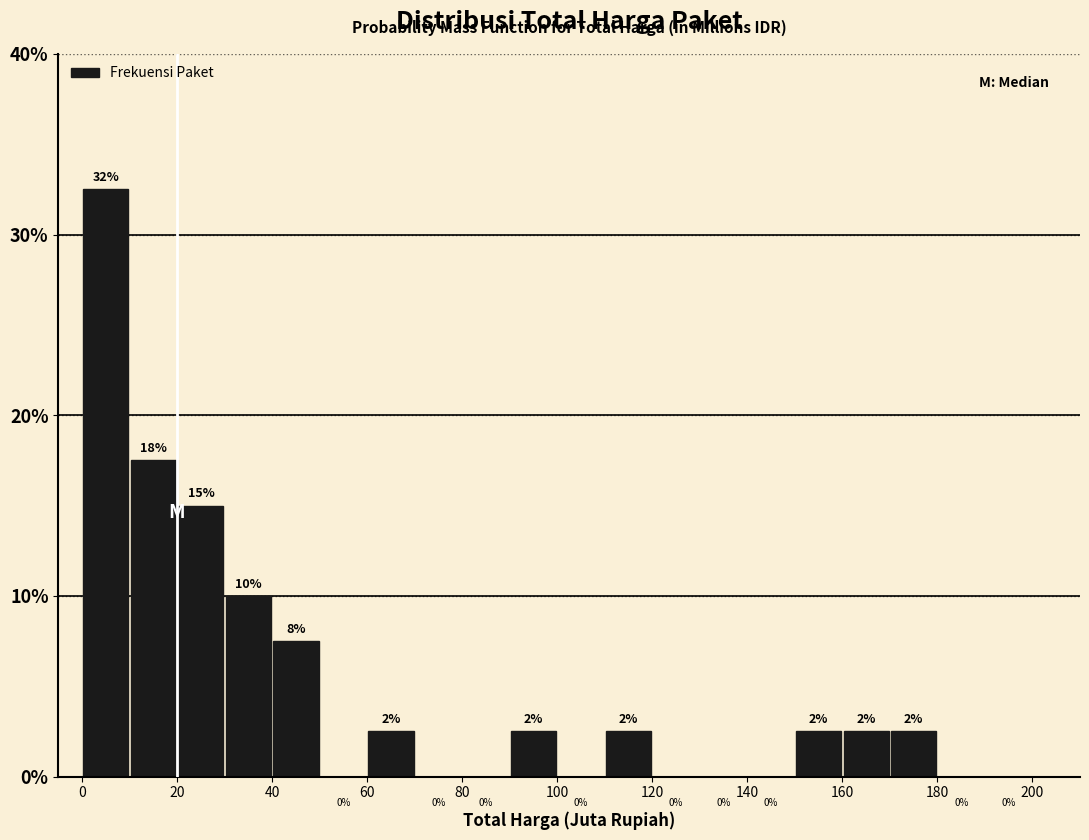

Over which range of the x-axis is the bar tallest?

0 to 10